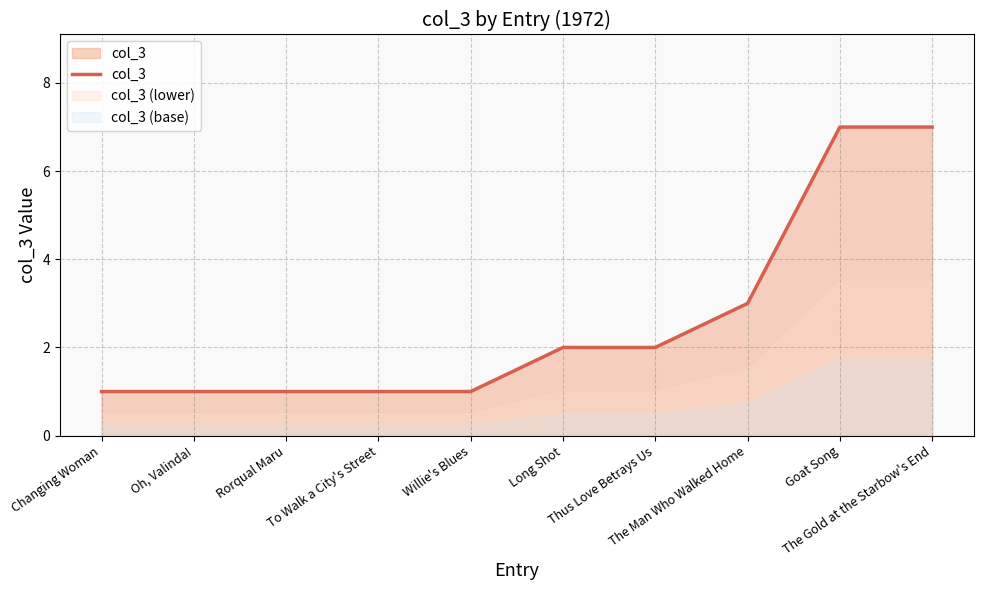

Rank the categories by value from highest to lowest.

Goat Song, The Gold at the Starbow's End, The Man Who Walked Home, Long Shot, Thus Love Betrays Us, Changing Woman, Oh, Valinda!, Rorqual Maru, To Walk a City's Street, Willie's Blues